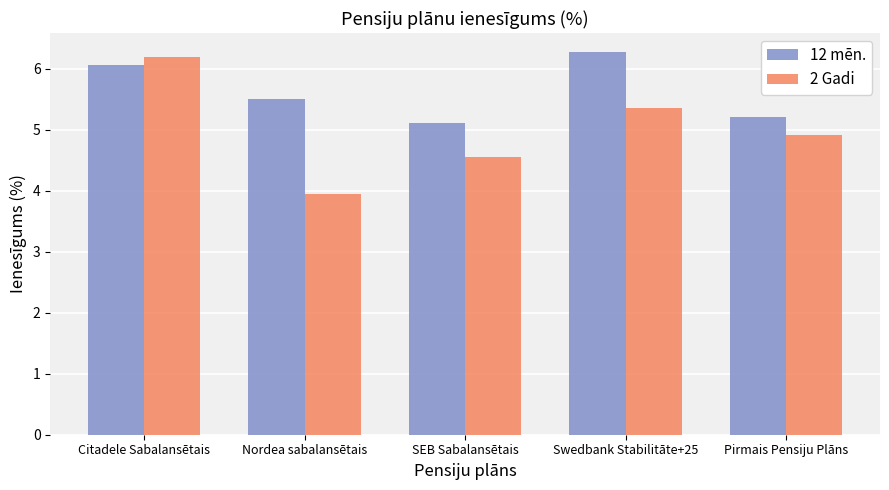

Which category has the lowest value across all series?

Nordea sabalansētais